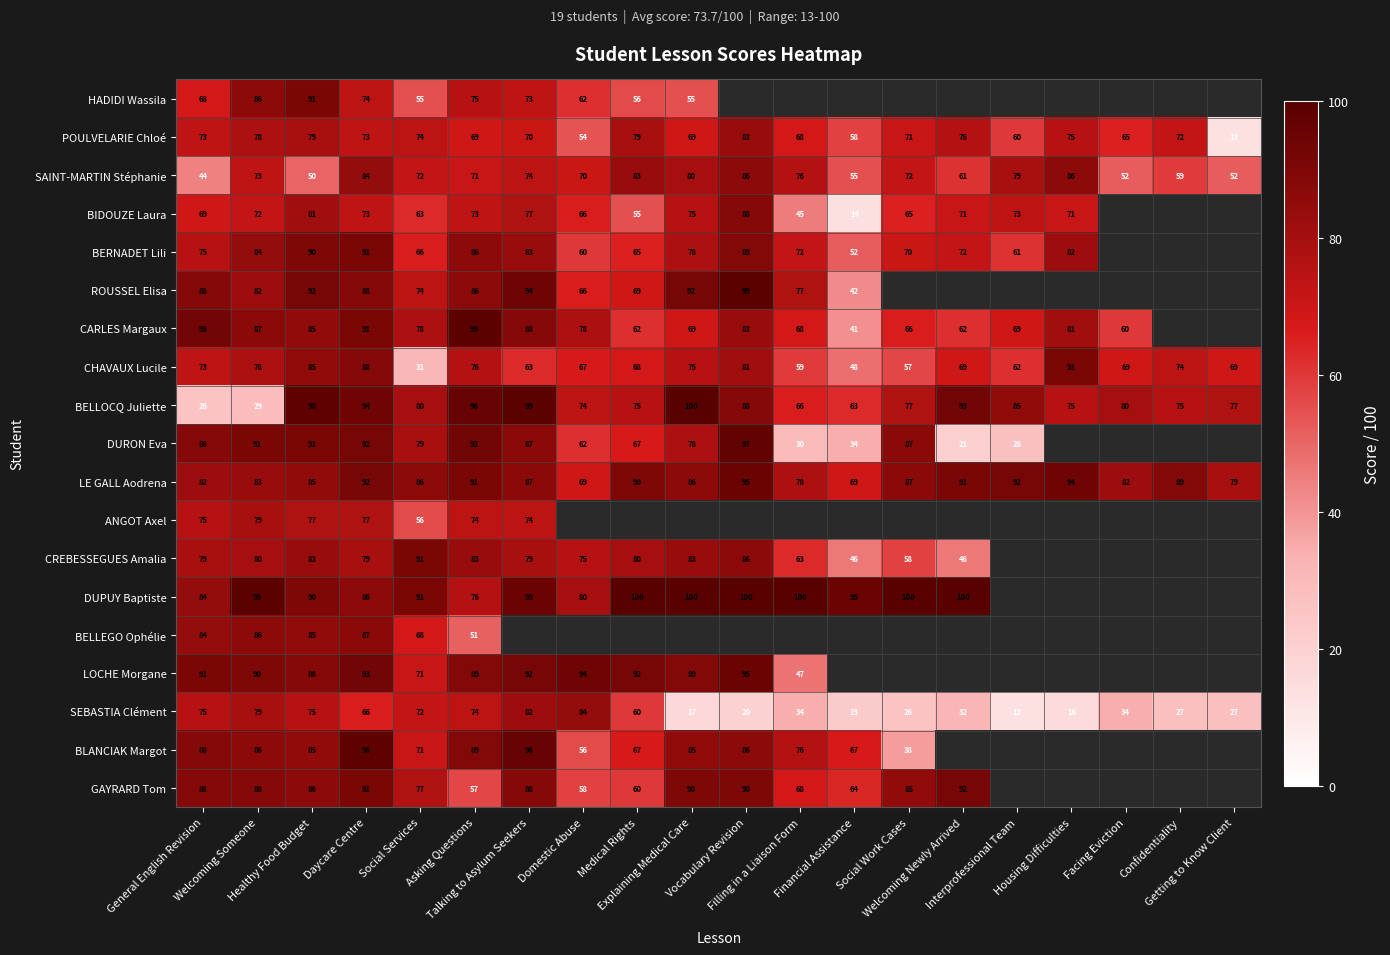

What is the sum of all LE GALL Aodrena values?

1707